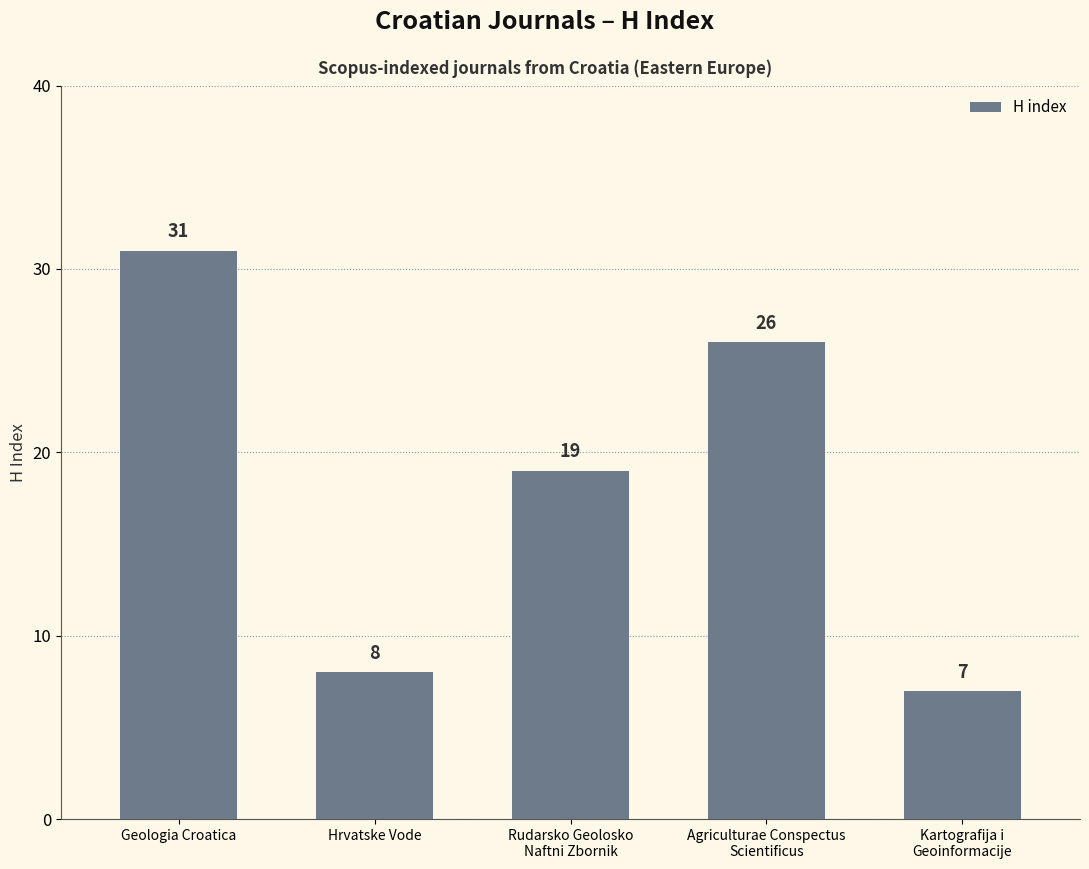

Rank the categories by value from lowest to highest.

Kartografija i
Geoinformacije, Hrvatske Vode, Rudarsko Geolosko
Naftni Zbornik, Agriculturae Conspectus
Scientificus, Geologia Croatica